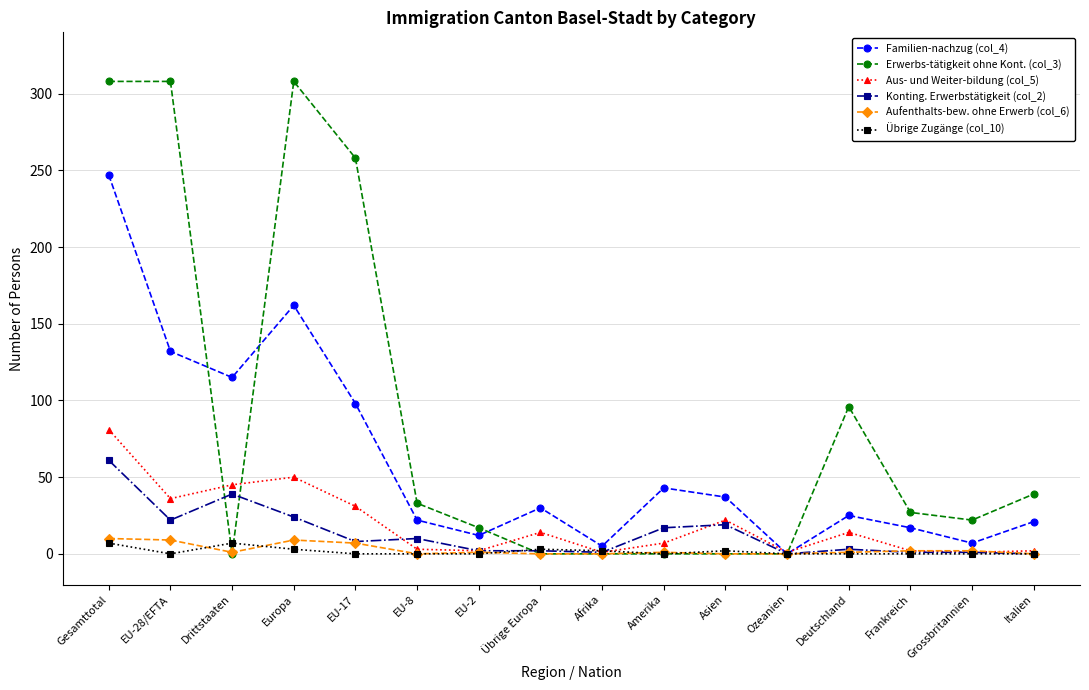

Where is the first local minimum for Aus- und Weiter-bildung (col_5)?

EU-28/EFTA